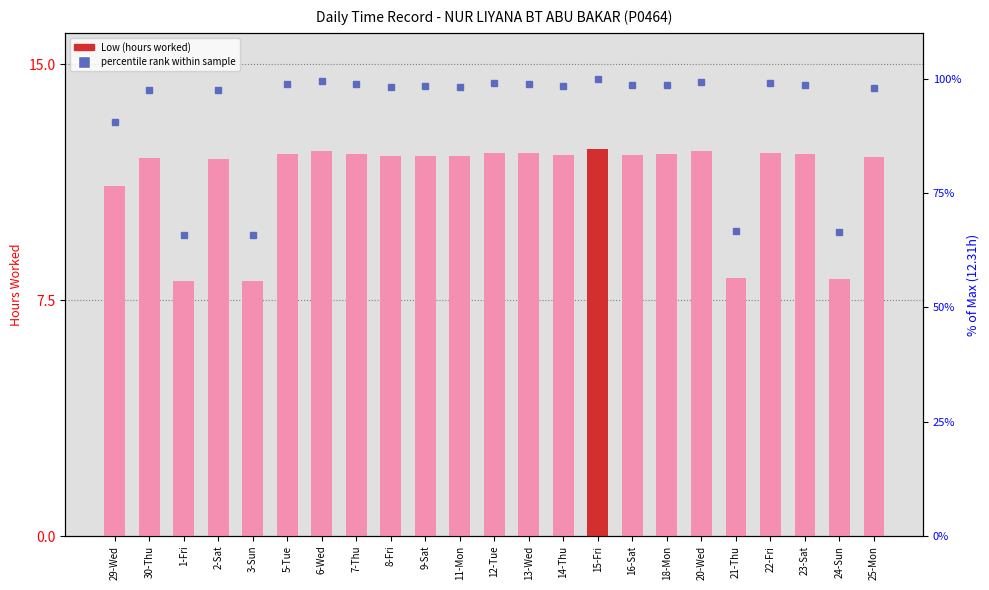

How many values in the Low (hours worked) series are below 12?

5